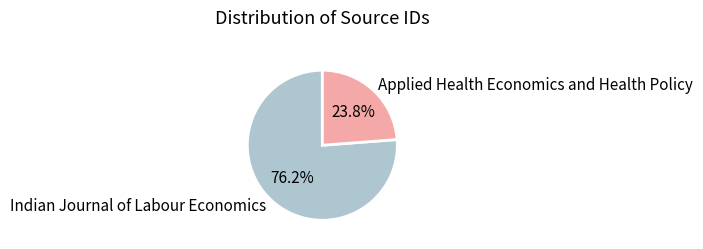

To the nearest percent, what percentage of the pie is Indian Journal of Labour Economics?

76%